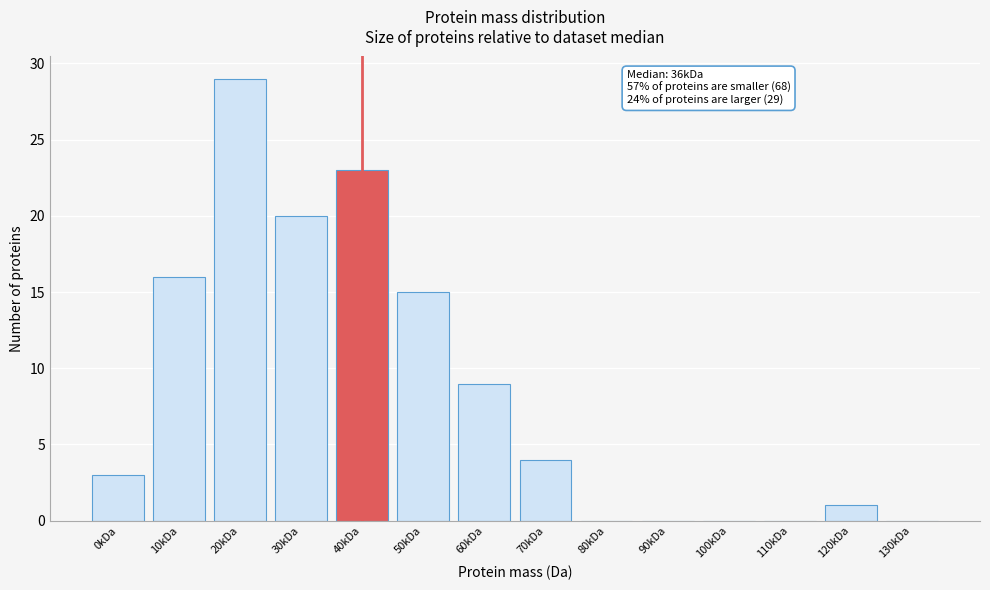

Reading left to right, transcribe all the data shown in this chart.

0kDa=3	10kDa=16	20kDa=29	30kDa=20	40kDa=23	50kDa=15	60kDa=9	70kDa=4	80kDa=0	90kDa=0	100kDa=0	110kDa=0	120kDa=1	130kDa=0